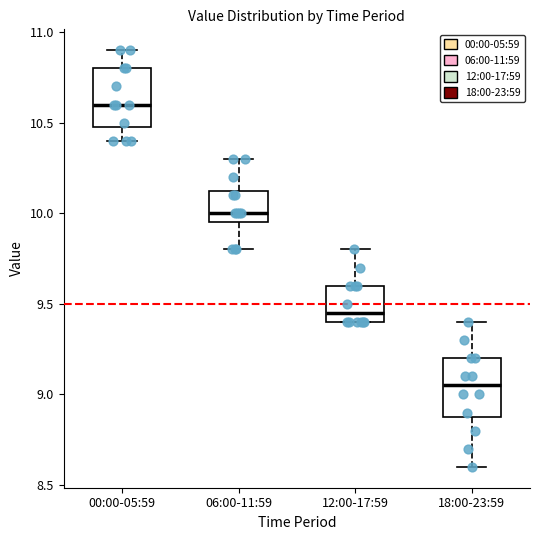

Where is the upper edge of the box for 06:00-11:59 on the y-axis? The values are not printed on the chart, so give them approximately, as read against the axis.

10.15